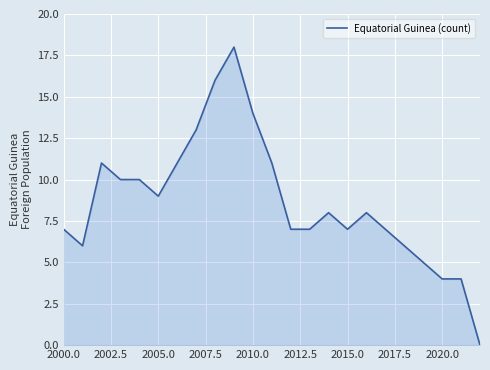

What is the difference between the maximum and minimum values?

18